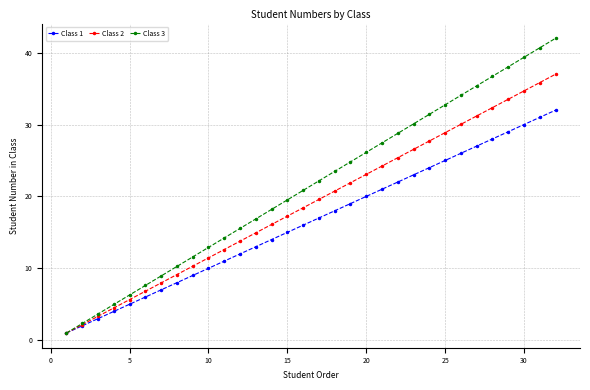

What is the smallest value displayed?

1.0